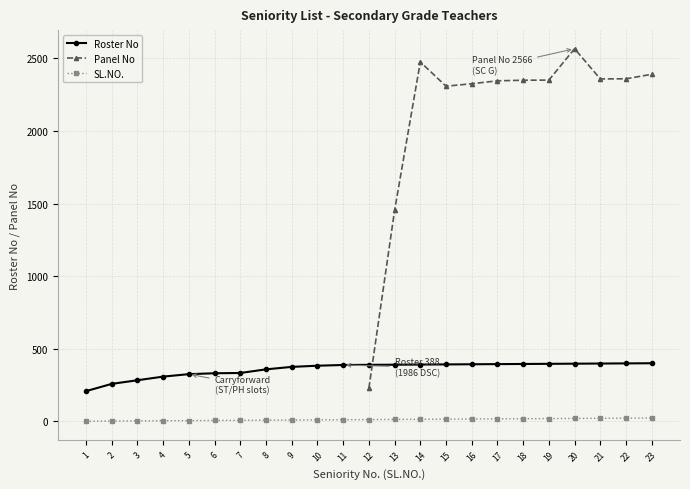

What is the average value of the SL.NO. series?

12